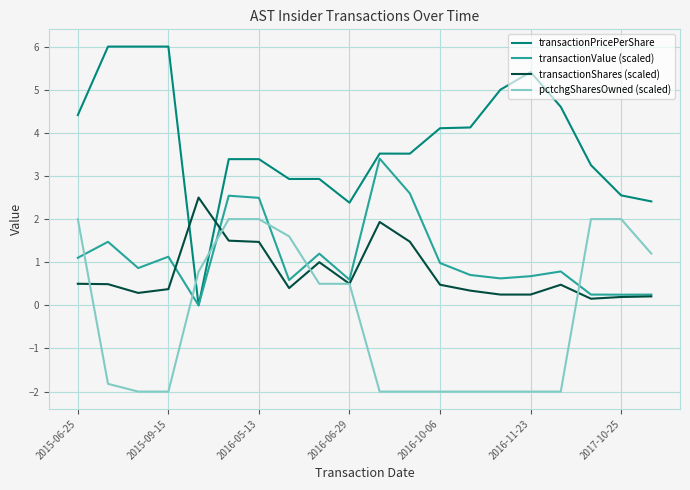

What is the smallest value displayed?

-2.0